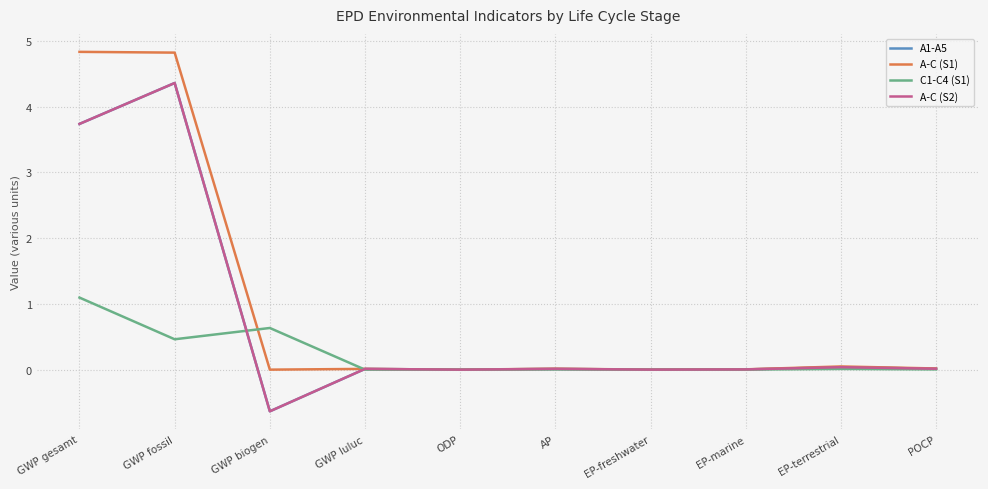

Does the chart have visible grid lines?

Yes